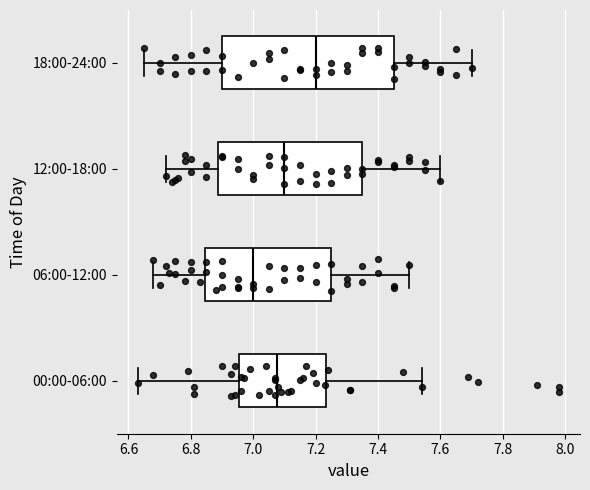

Which box's median line is the furthest to the right?

18:00-24:00